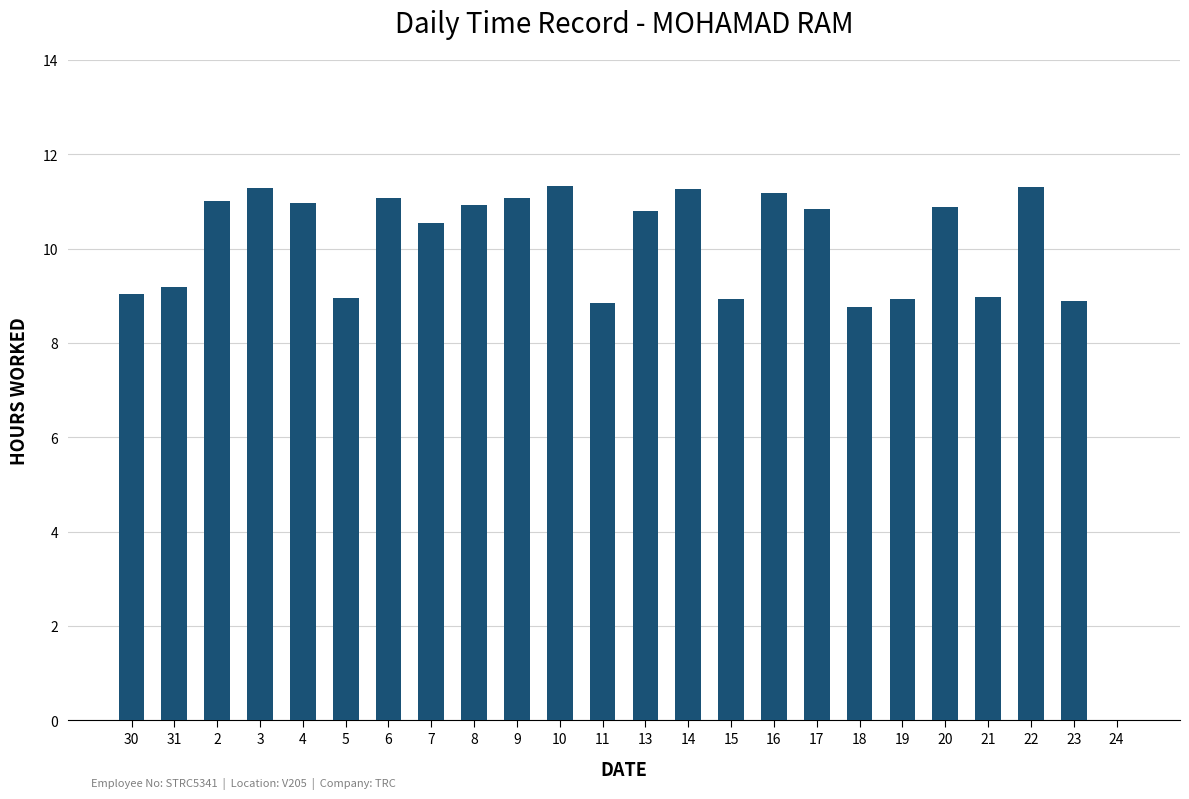

What is the ratio of the value at 20 to the value at 11?

1.2